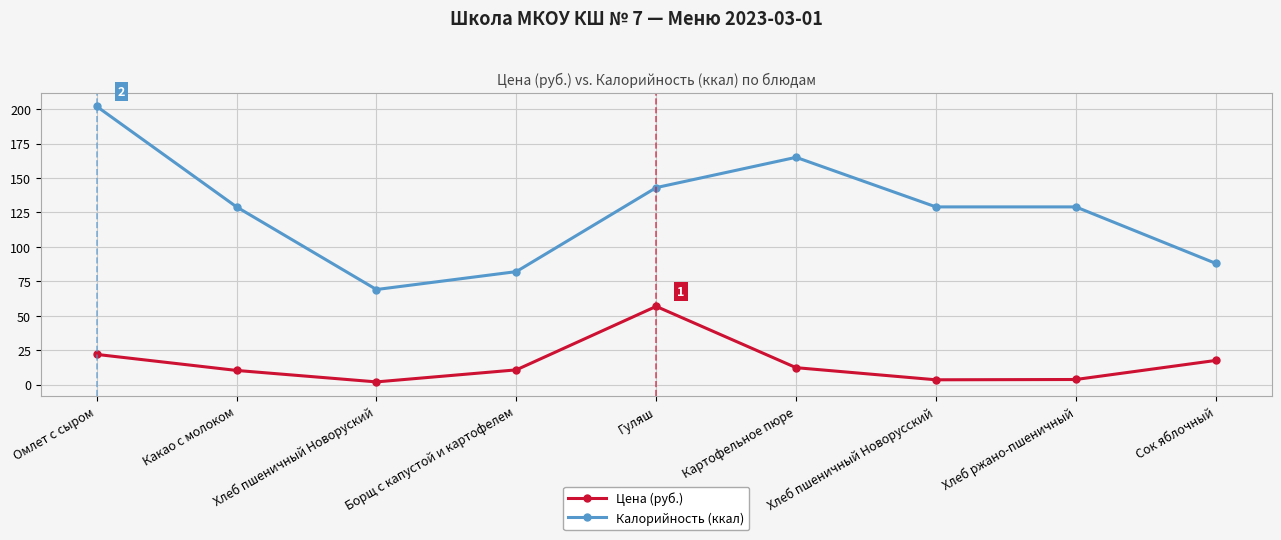

What is the sum of the Цена (руб.) values at Хлеб пшеничный Новорусский and Картофельное пюре?

15.7